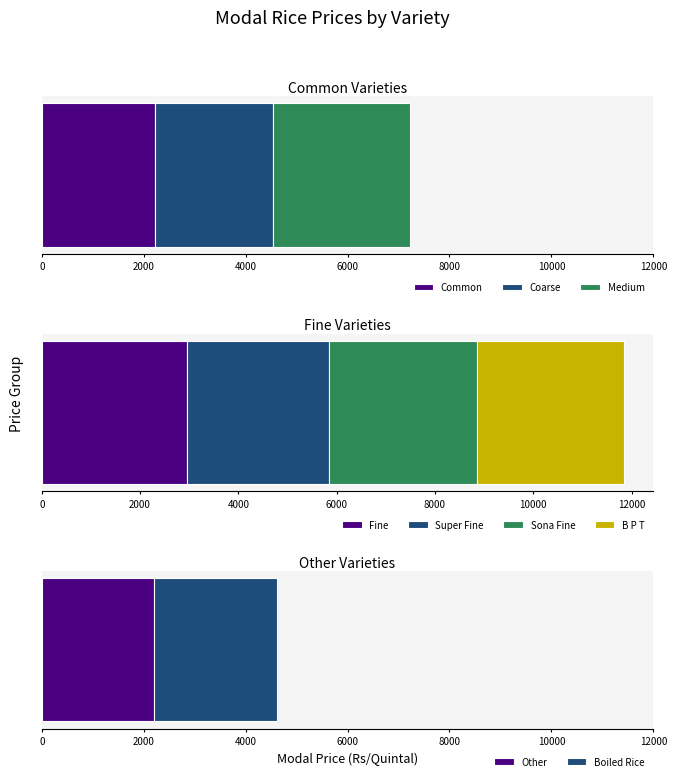

What is the highest value of the Common series?

2230